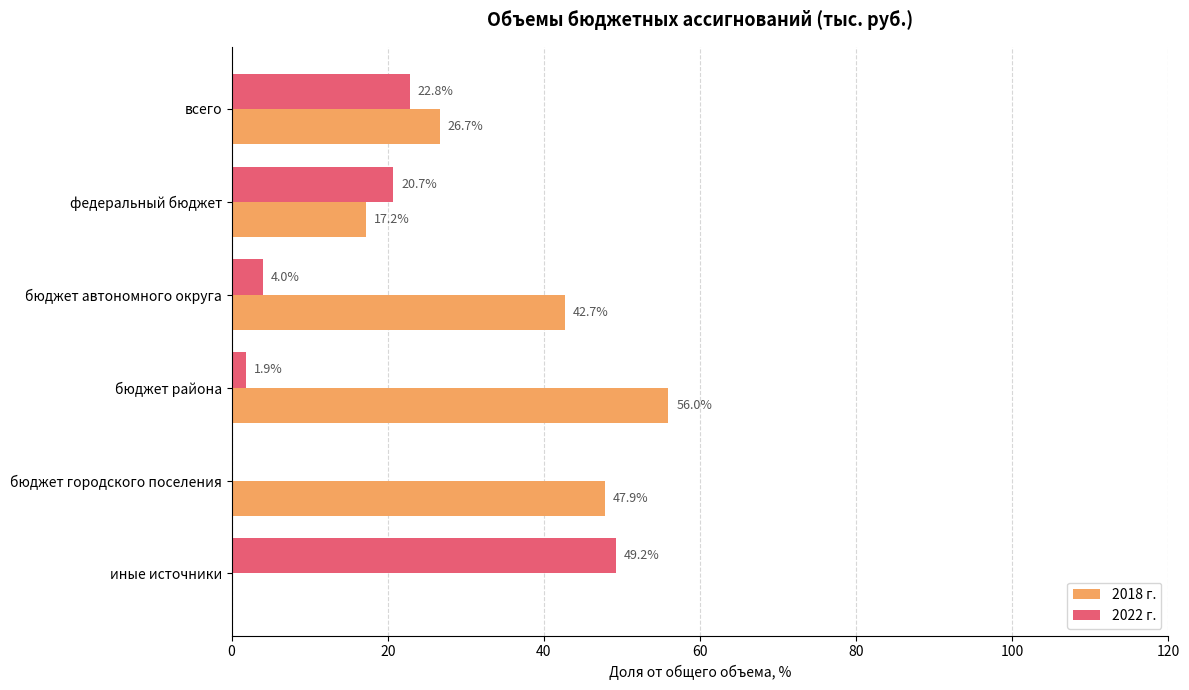

Is the value of 2022 г. at бюджет района greater than the value of 2018 г. at федеральный бюджет?

No